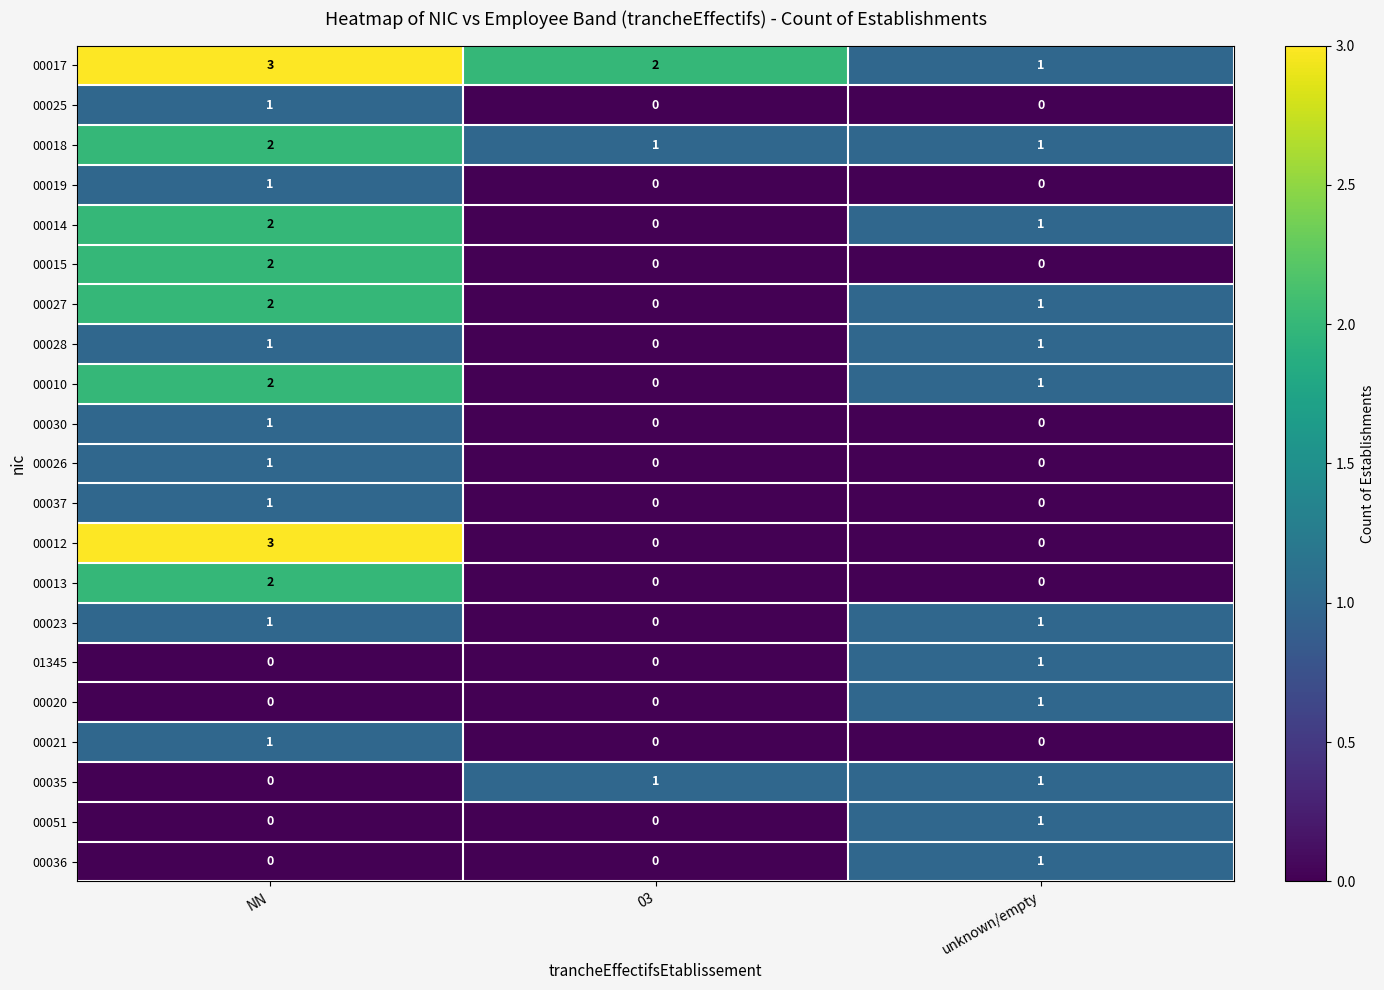

The value of 00025 at 03 is 0. True or false?

True